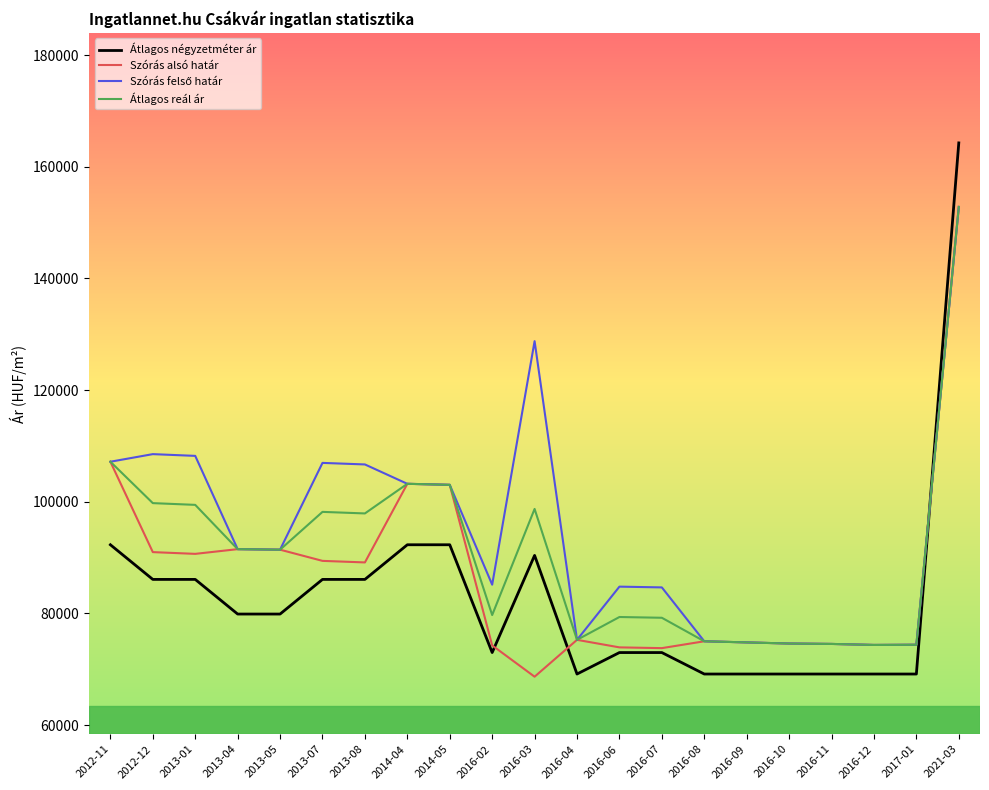

Where is Szórás alsó határ nearest to the value 110746?

2012-11